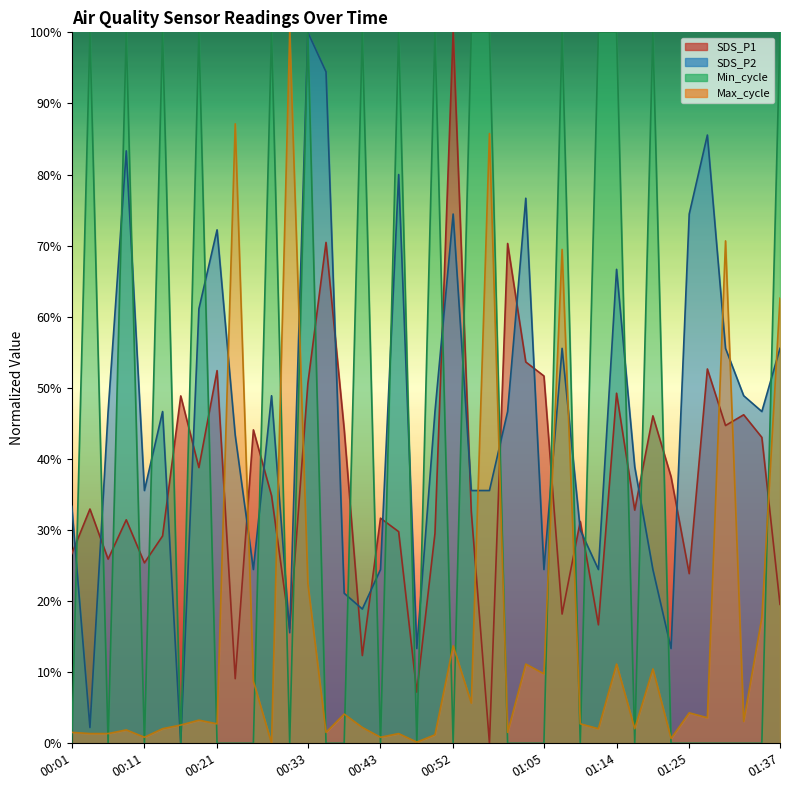

Which series has the largest total across all categories?

SDS_P2 line